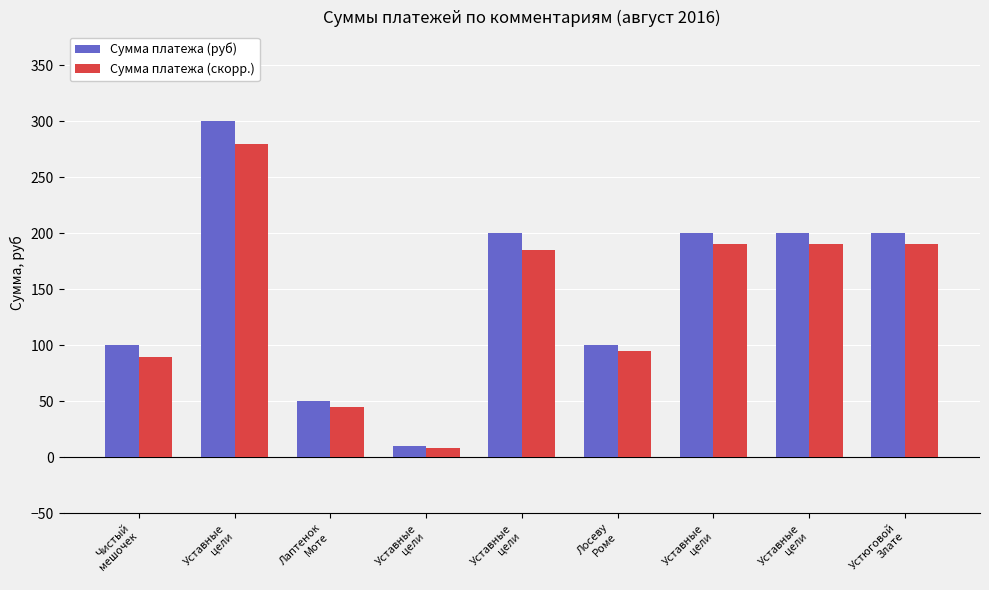

Does the chart contain any negative values?

No